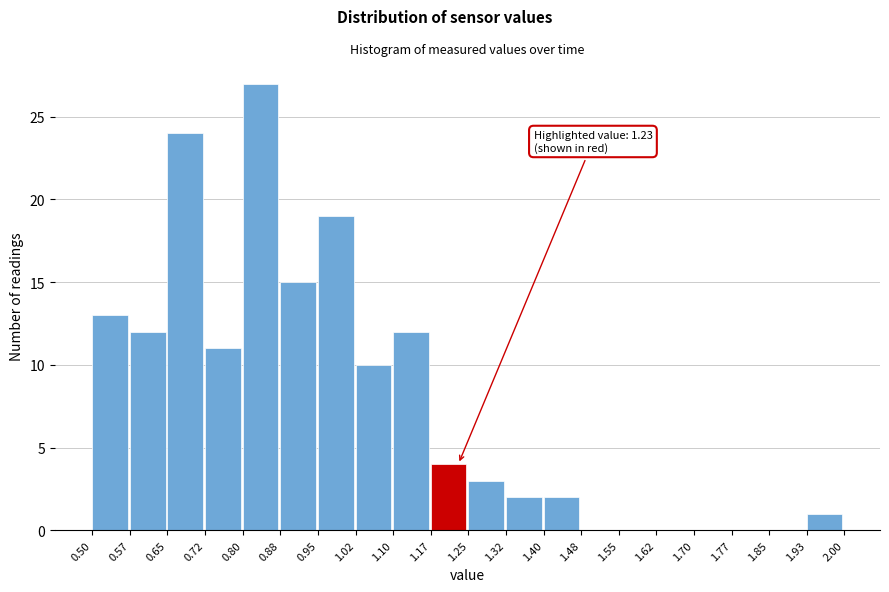

Which range on the x-axis has the tallest bar?

0.80 to 0.88